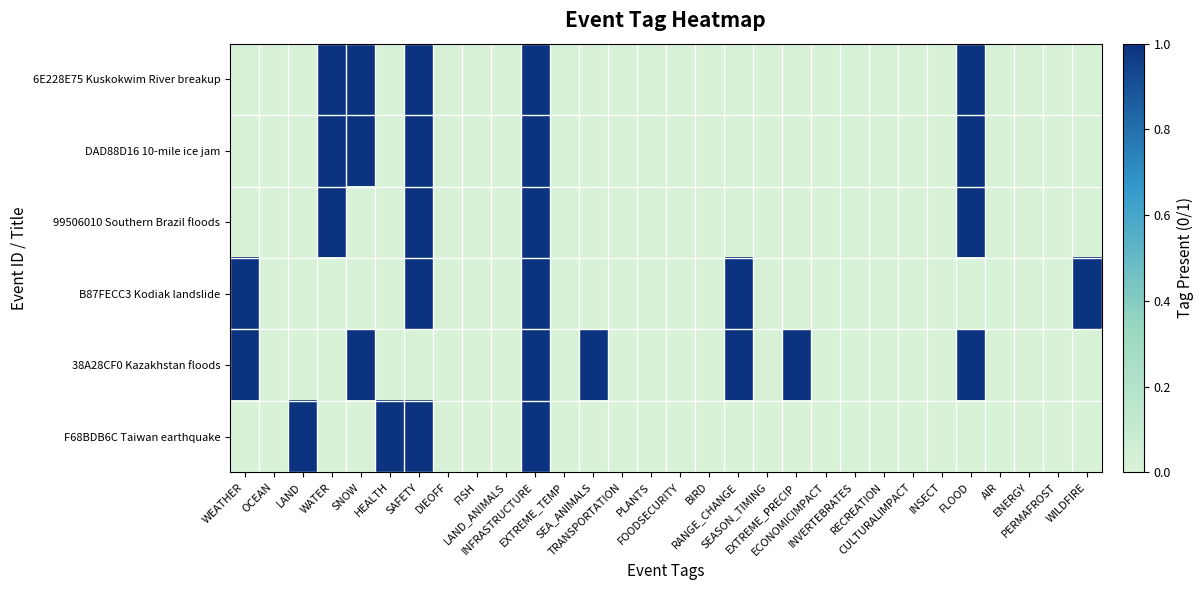

At CULTURALIMPACT, list the series in order from largest to smallest.

6E228E75 Kuskokwim River breakup, DAD88D16 10-mile ice jam, 99506010 Southern Brazil floods, B87FECC3 Kodiak landslide, 38A28CF0 Kazakhstan floods, F68BDB6C Taiwan earthquake